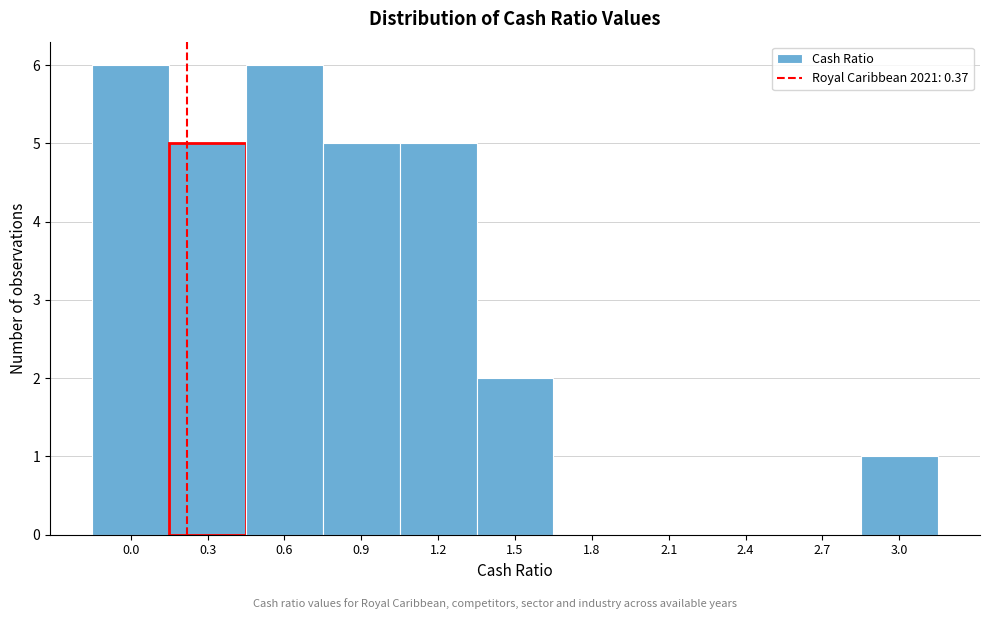

Reading left to right, list all the values displayed in this chart.

0.0=6	0.3=5	0.6=6	0.9=5	1.2=5	1.5=2	1.8=0	2.1=0	2.4=0	2.7=0	3.0=1